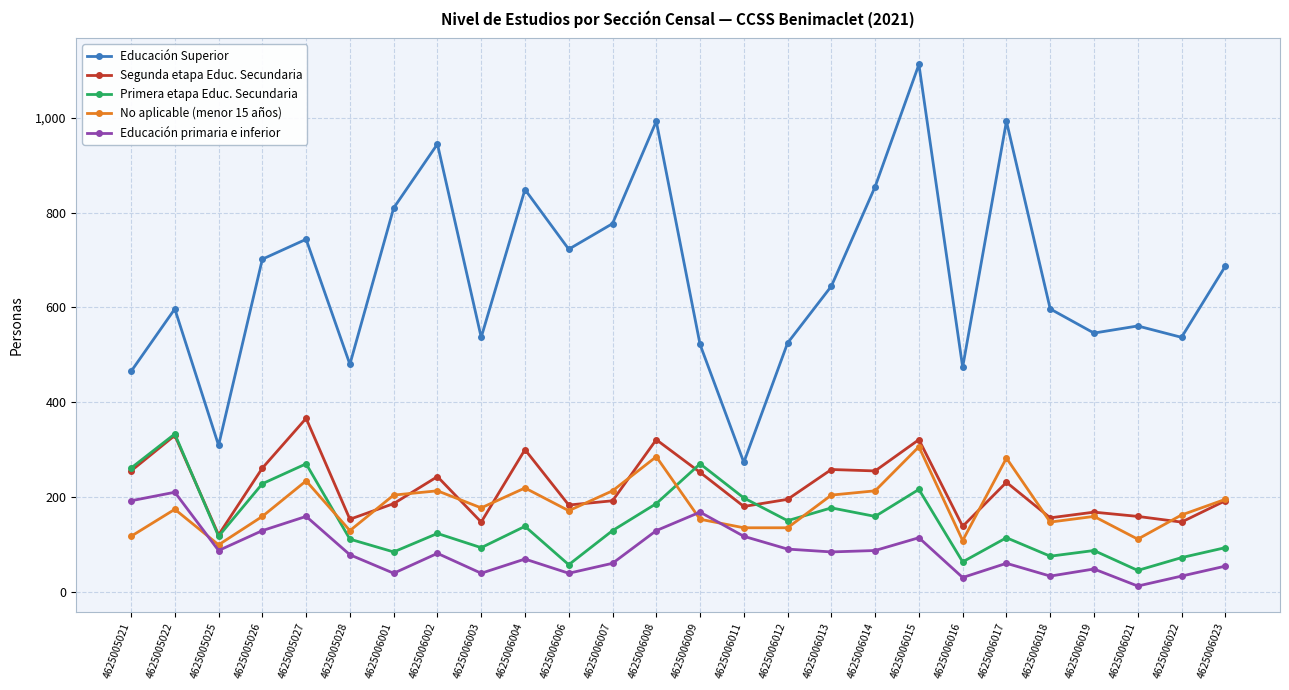

At which category is the sum across all series the highest?

4625006015